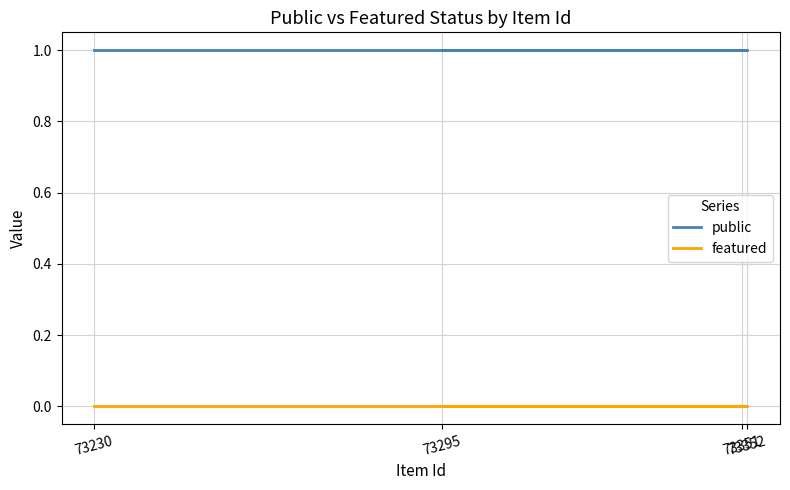

Where is featured nearest to the value 0?

73351